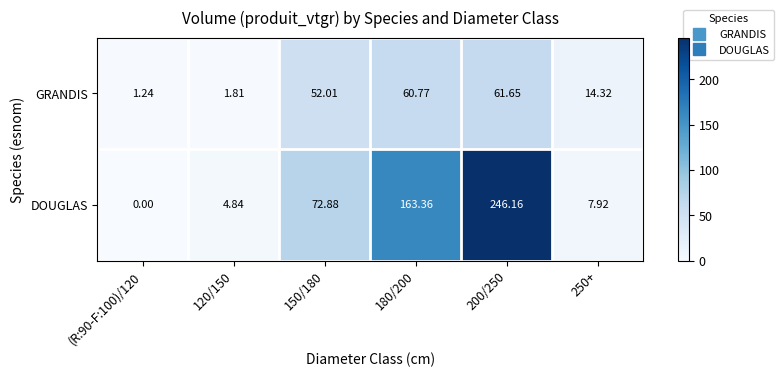

At how many categories does at least one series exceed 226?

1